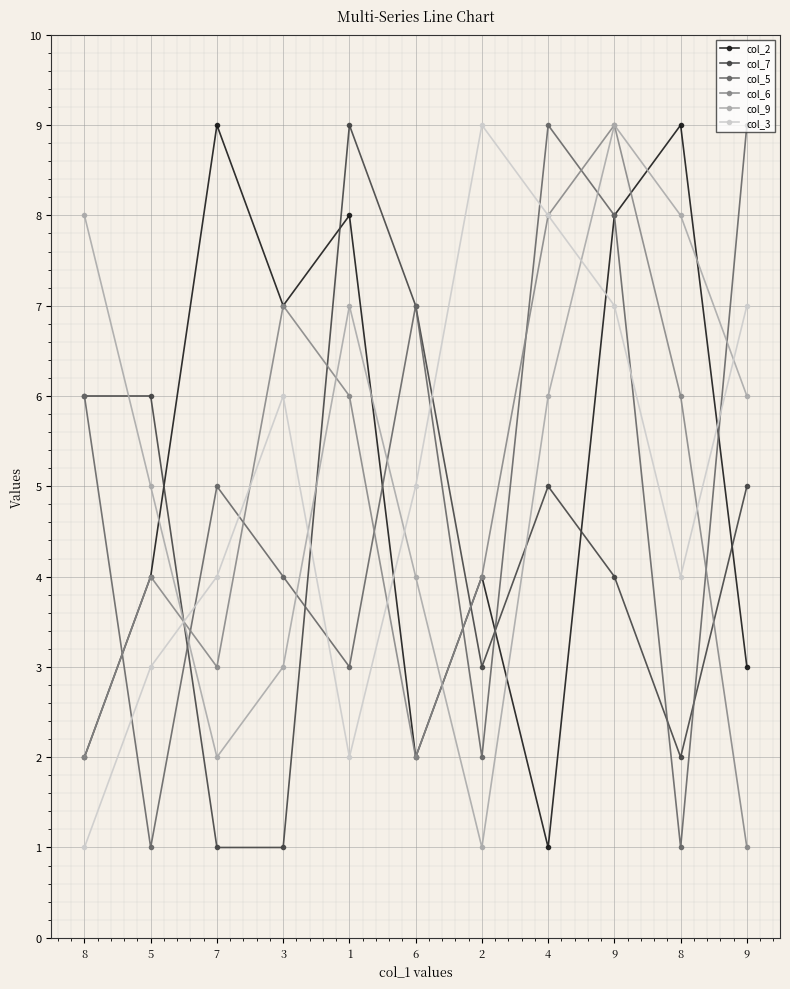

Where is col_7 nearest to the value 5?

4